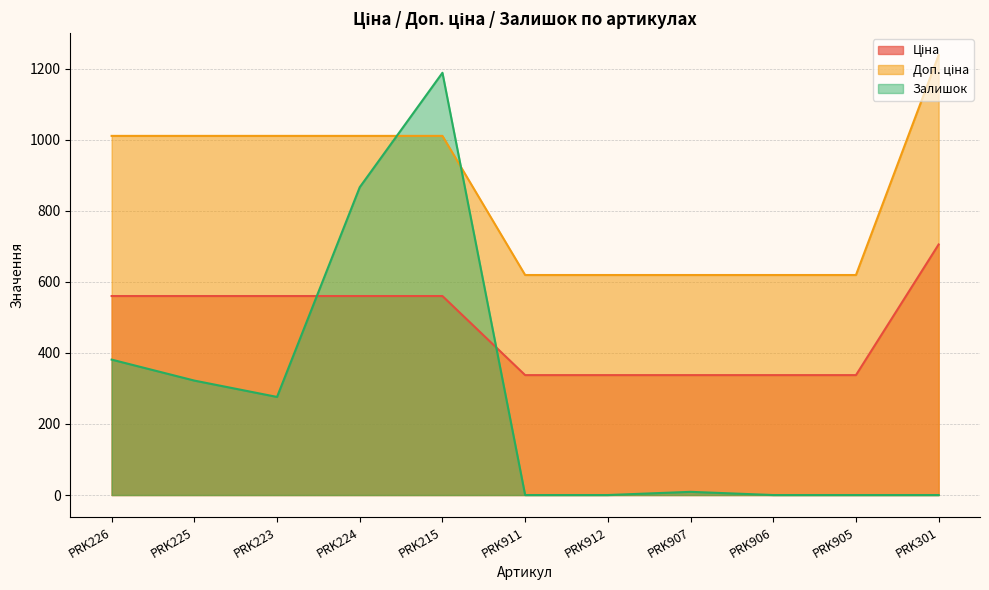

The value of Ціна at PRK906 is 176.2. True or false?

False